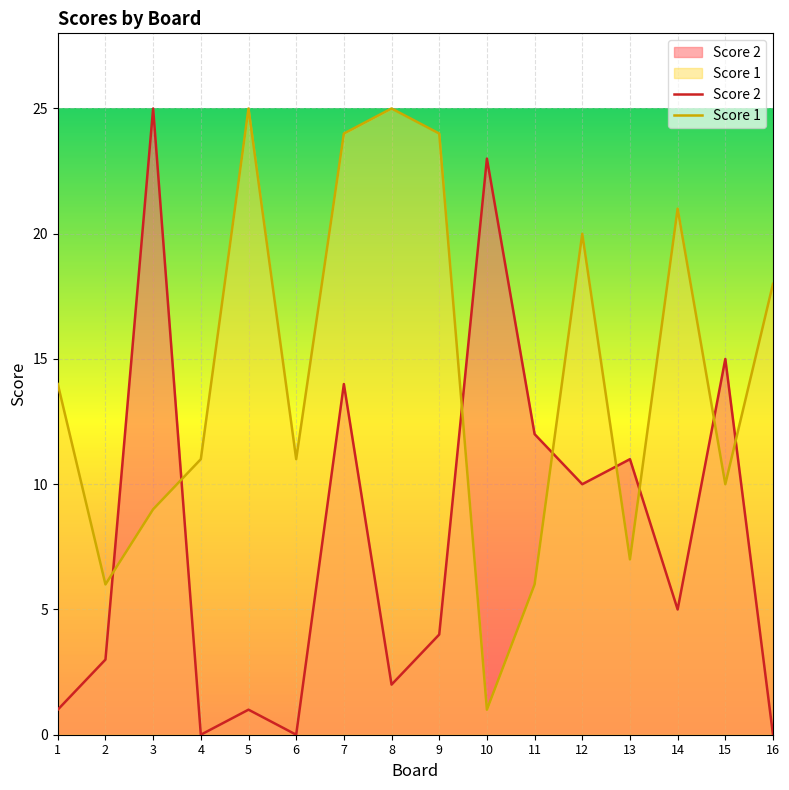

Rank the series at 6 from highest to lowest value.

Score 1, Score 2